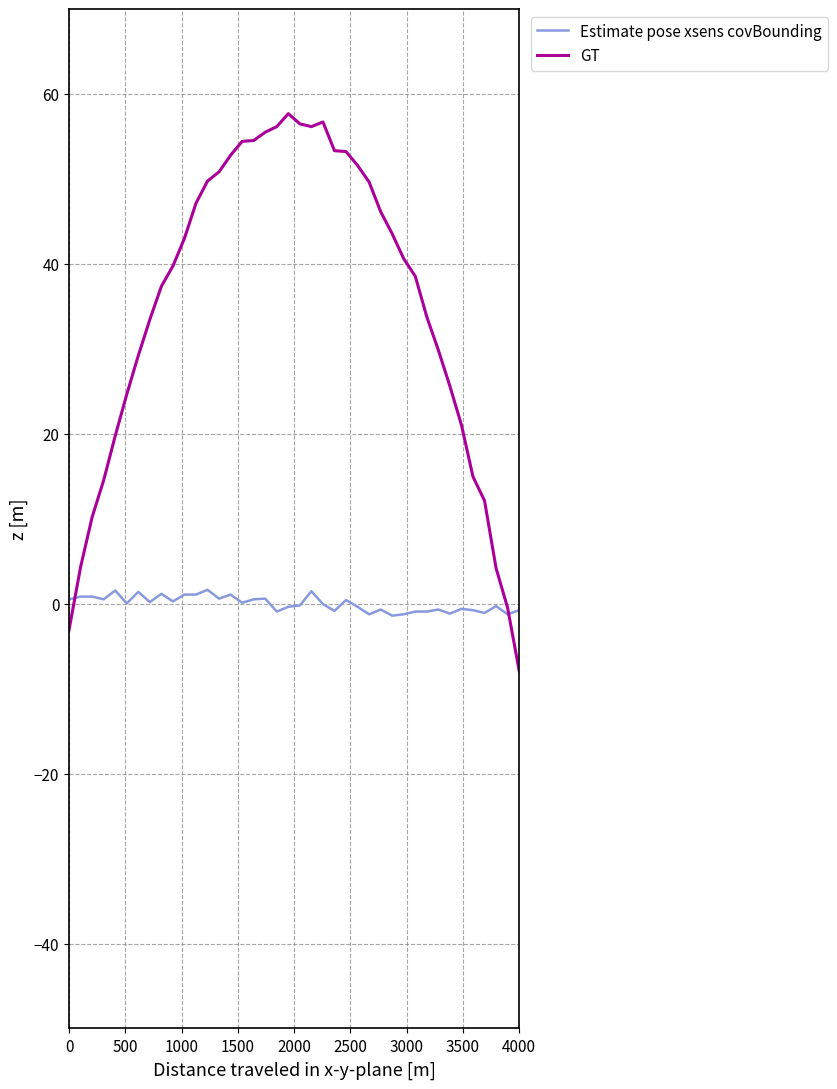

Which series has the largest total across all categories?

GT